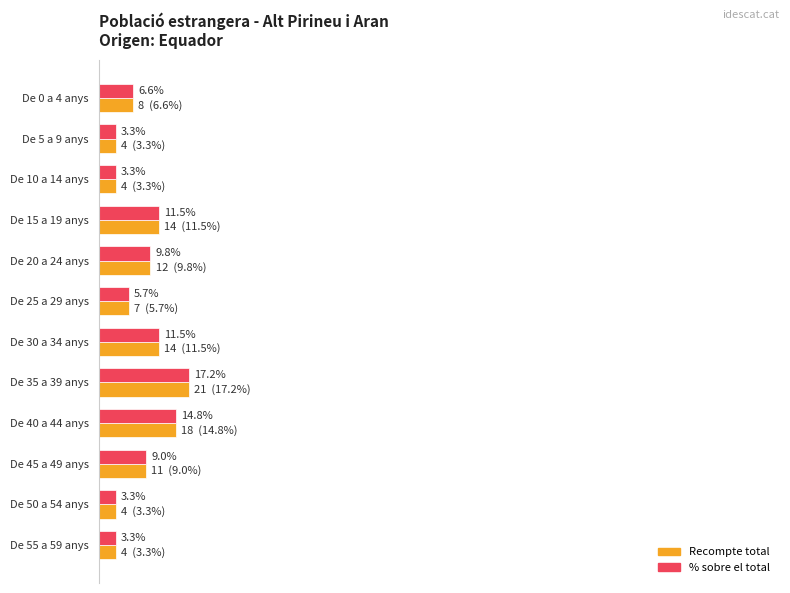

At which category does the chart reach its peak across all series?

De 35 a 39 anys